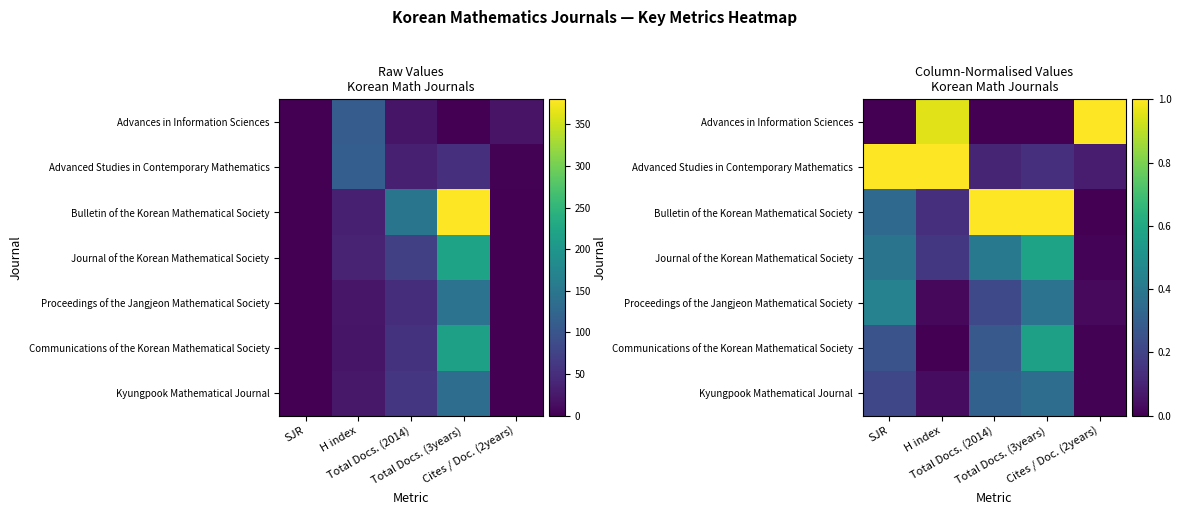

At how many categories does at least one series exceed 0?

5